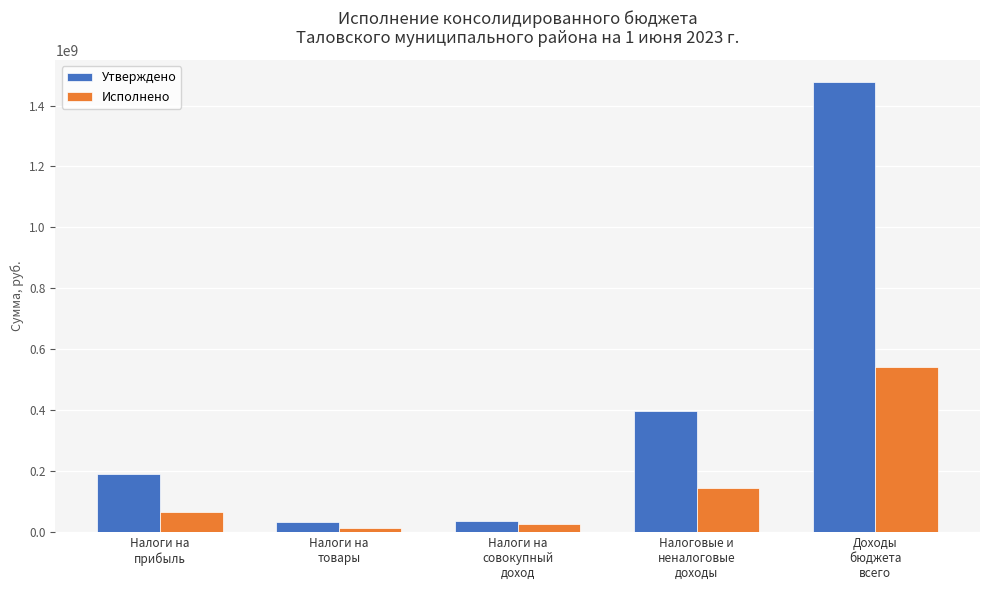

Is the value of Исполнено at Налоги на
товары greater than the value of Утверждено at Налоги на
товары?

No